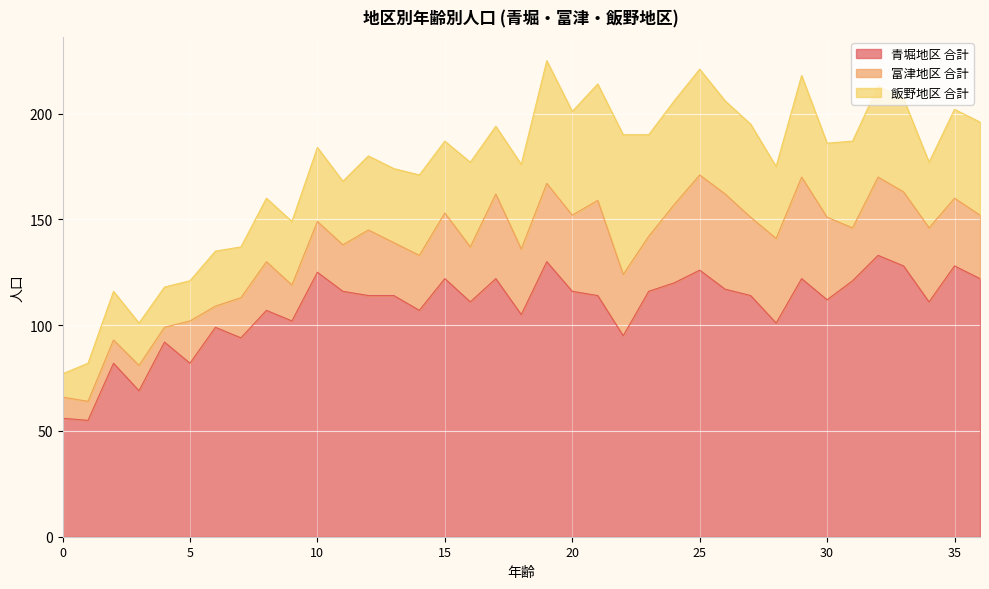

Reading left to right, extract all data points from this chart.

青堀地区 合計: 56	55	82	69	92	82	99	94	107	102	125	116	114	114	107	122	111	122	105	130	116	114	95	116	120	126	117	114	101	122	112	121	133	128	111	128	122
富津地区 合計: 10	9	11	12	7	20	10	19	23	17	24	22	31	25	26	31	26	40	31	37	36	45	29	26	37	45	45	37	40	48	39	25	37	35	35	32	30
飯野地区 合計: 11	18	23	20	19	19	26	24	30	30	35	30	35	35	38	34	40	32	40	58	49	55	66	48	49	50	44	44	34	48	35	41	43	44	31	42	44